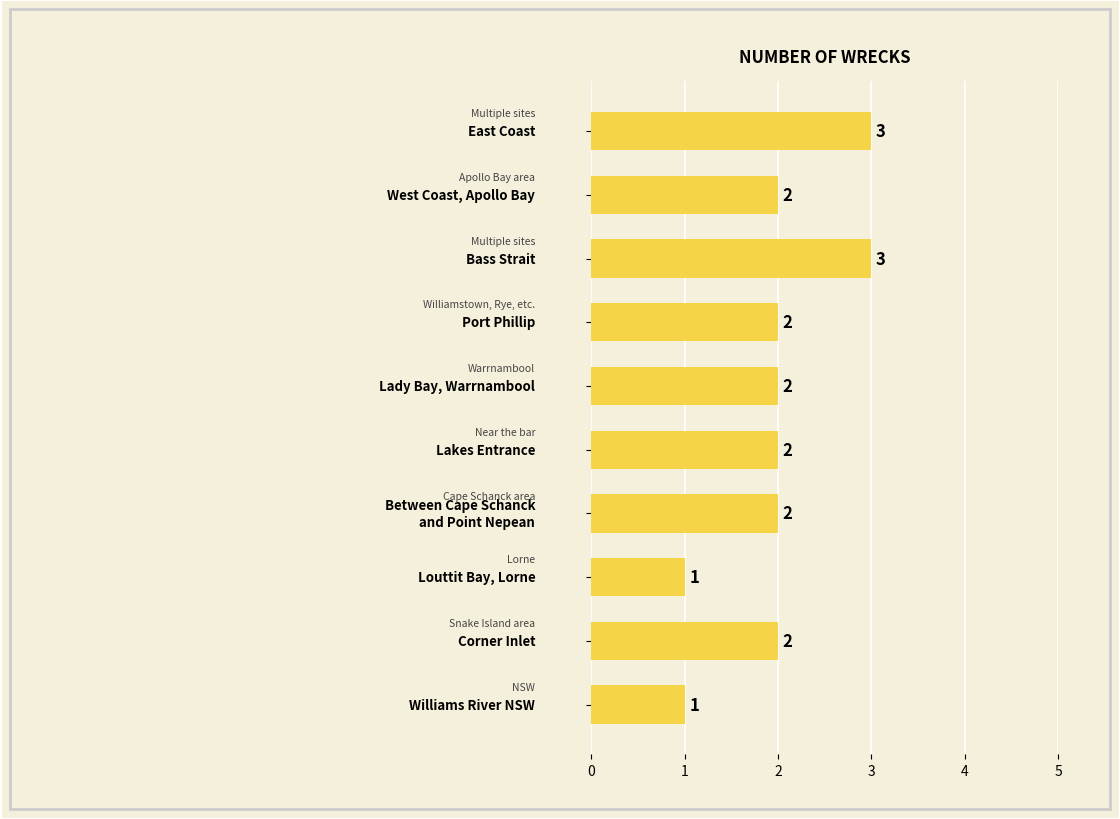

What is the maximum value shown in the chart?

3